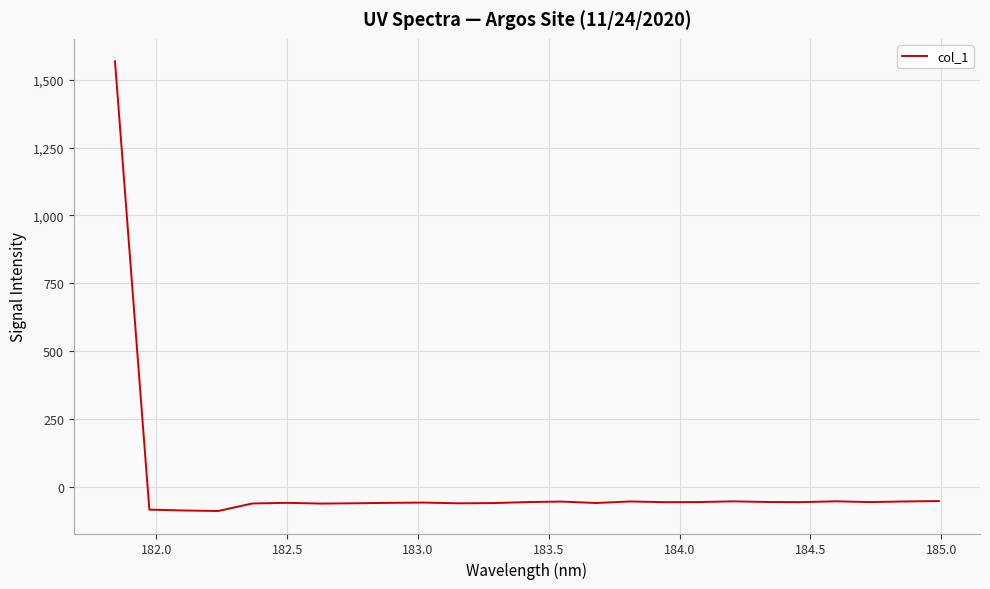

How many values are below zero?

24